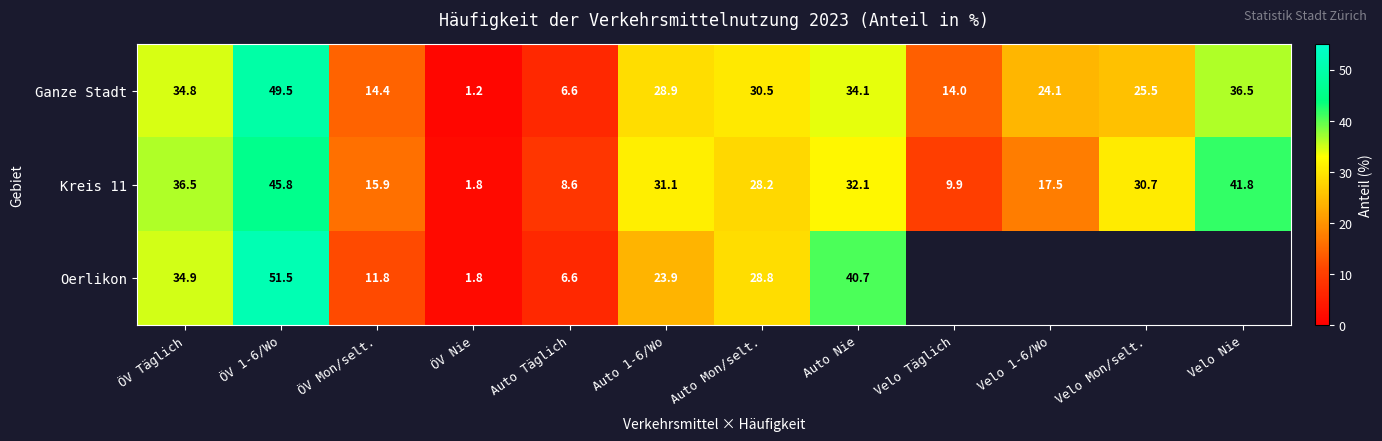

Rank the categories by Kreis 11 value from lowest to highest.

ÖV Nie, Auto Täglich, Velo Täglich, ÖV Mon/selt., Velo 1-6/Wo, Auto Mon/selt., Velo Mon/selt., Auto 1-6/Wo, Auto Nie, ÖV Täglich, Velo Nie, ÖV 1-6/Wo